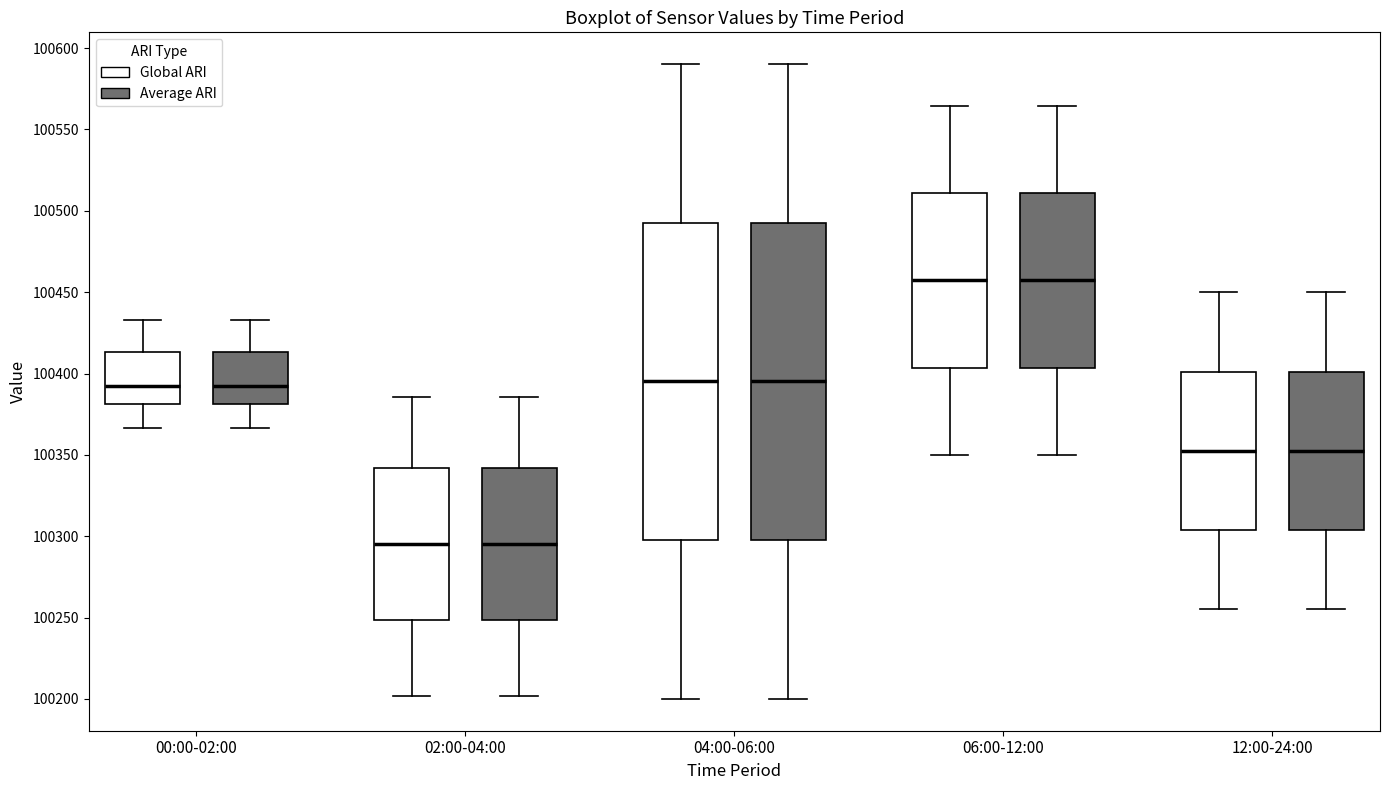

Reading left to right, read every box against the y-axis: the position of its median line, the range the box covers, and the ends of its whiskers. The values are not printed on the chart, so give them approximately, as read against the axis.

00:00-02:00 (Global ARI): median 100390, box 100380 to 100415, whiskers 100365 to 100435
00:00-02:00 (Average ARI): median 100390, box 100380 to 100415, whiskers 100365 to 100435
02:00-04:00 (Global ARI): median 100295, box 100250 to 100340, whiskers 100200 to 100385
02:00-04:00 (Average ARI): median 100295, box 100250 to 100340, whiskers 100200 to 100385
04:00-06:00 (Global ARI): median 100395, box 100300 to 100495, whiskers 100200 to 100590
04:00-06:00 (Average ARI): median 100395, box 100300 to 100495, whiskers 100200 to 100590
06:00-12:00 (Global ARI): median 100455, box 100405 to 100510, whiskers 100350 to 100565
06:00-12:00 (Average ARI): median 100455, box 100405 to 100510, whiskers 100350 to 100565
12:00-24:00 (Global ARI): median 100355, box 100305 to 100400, whiskers 100255 to 100450
12:00-24:00 (Average ARI): median 100355, box 100305 to 100400, whiskers 100255 to 100450